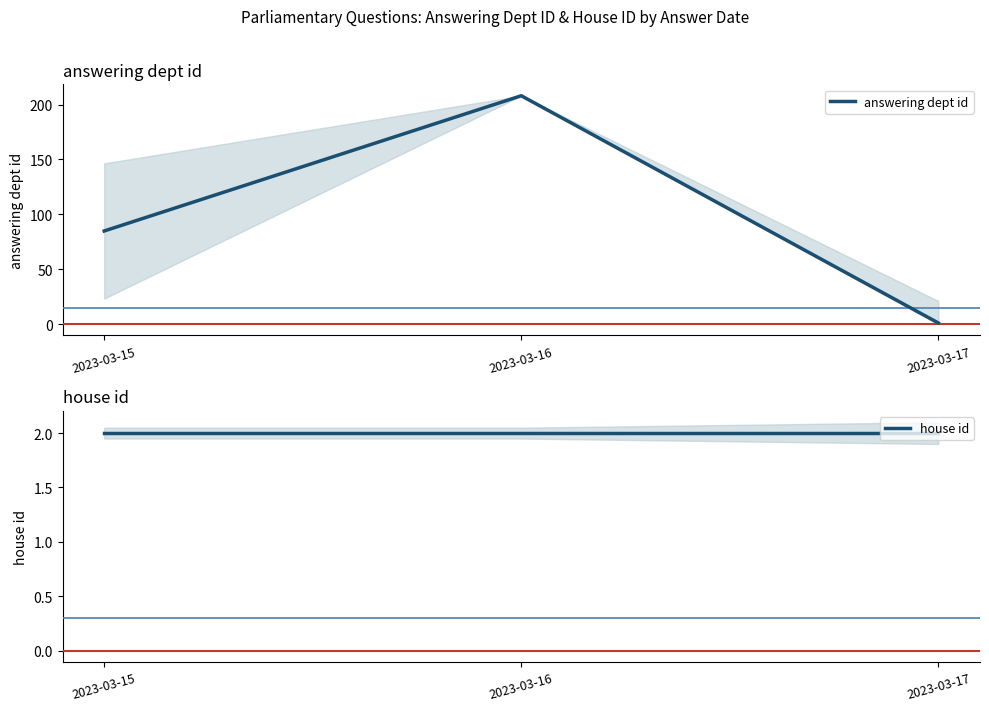

What is the approximate value of house id at 2023-03-15?

2.0